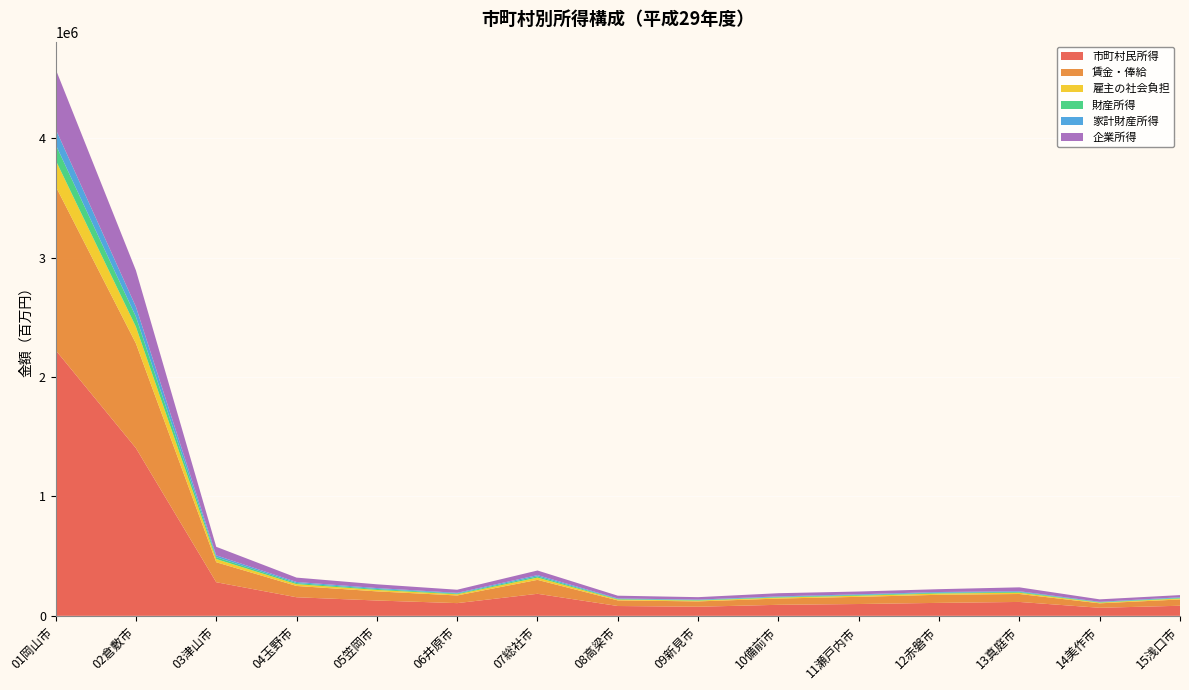

Reading left to right, list all the values displayed in this chart.

市町村民所得: 01岡山市=2225644	02倉敷市=1405083	03津山市=281497	04玉野市=155596	05笠岡市=128318	06井原市=106437	07総社市=184577	08高梁市=82256	09新見市=76223	10備前市=92345	11瀬戸内市=99023	12赤磐市=108571	13真庭市=116348	14美作市=67408	15浅口市=84378
賃金・俸給: 01岡山市=1373601	02倉敷市=876889	03津山市=167596	04玉野市=94777	05笠岡市=76696	06井原市=64142	07総社市=116765	08高梁市=47002	09新見市=44655	10備前市=52464	11瀬戸内市=60200	12赤磐市=67763	13真庭市=66647	14美作市=37352	15浅口市=52826
雇主の社会負担: 01岡山市=218349	02倉敷市=139414	03津山市=26615	04玉野市=15051	05笠岡市=12182	06井原市=10190	07総社市=18561	08高梁市=7457	09新見市=7081	10備前市=8329	11瀬戸内市=9560	12赤磐市=10773	13真庭市=10585	14美作市=5926	15浅口市=8394
財産所得: 01岡山市=131459	02倉敷市=84509	03津山市=15646	04玉野市=9199	05笠岡市=7883	06井原市=6079	07総社市=10720	08高梁市=4734	09新見市=4193	10備前市=4919	11瀬戸内市=6025	12赤磐市=6274	13真庭市=6530	14美作市=3631	15浅口市=5024
家計財産所得: 01岡山市=129650	02倉敷市=83407	03津山市=15242	04玉野市=8977	05笠岡市=7547	06井原市=5772	07総社市=10577	08高梁市=4163	09新見市=3965	10備前市=4863	11瀬戸内市=5575	12赤磐市=6178	13真庭市=5976	14美作市=3314	15浅口市=4916
企業所得: 01岡山市=502235	02倉敷市=304270	03津山市=71639	04玉野市=36569	05笠岡市=31558	06井原市=26025	07総社市=38532	08高梁市=23063	09新見市=20294	10備前市=26634	11瀬戸内市=23237	12赤磐市=23761	13真庭市=32587	14美作市=20499	15浅口市=18134